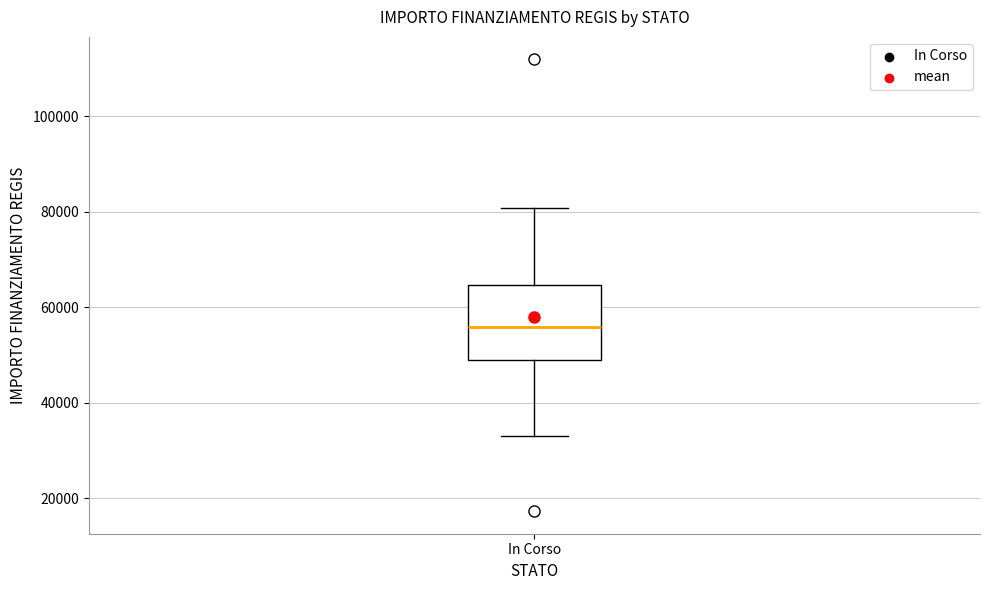

Read this box plot against the y-axis: the position of the median line, the range covered by the box, and the ends of both whiskers. The values are not printed on the chart, so give them approximately, as read against the axis.

median 56000, box 50000 to 64000, whiskers 32000 to 80000